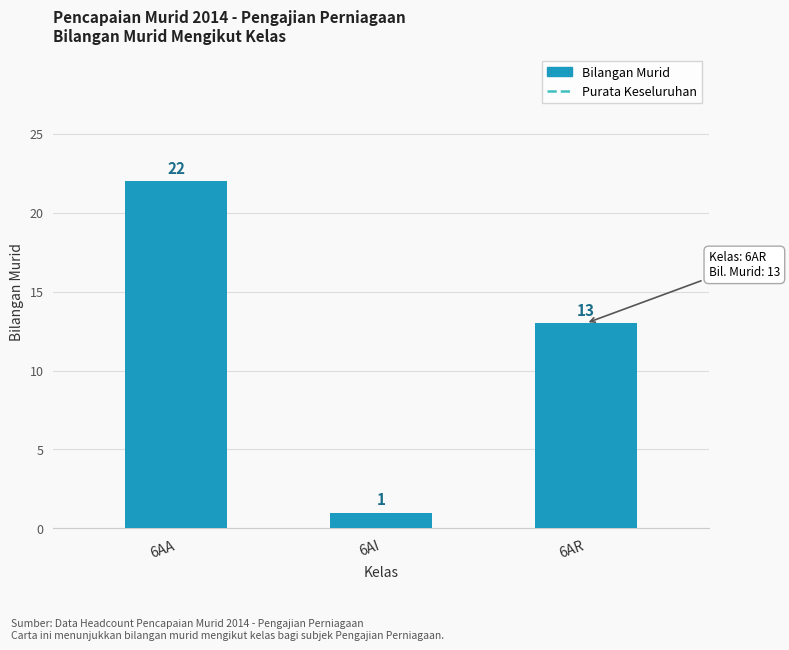

What is the value of the 2nd bar from the left?

1